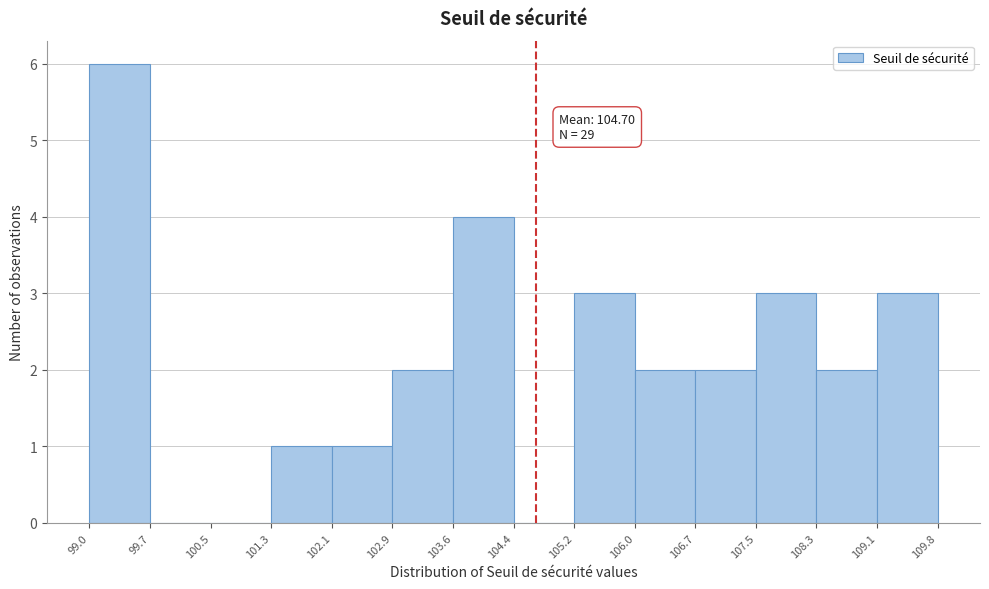

Over which range of the x-axis is the bar tallest?

99.0 to 99.7